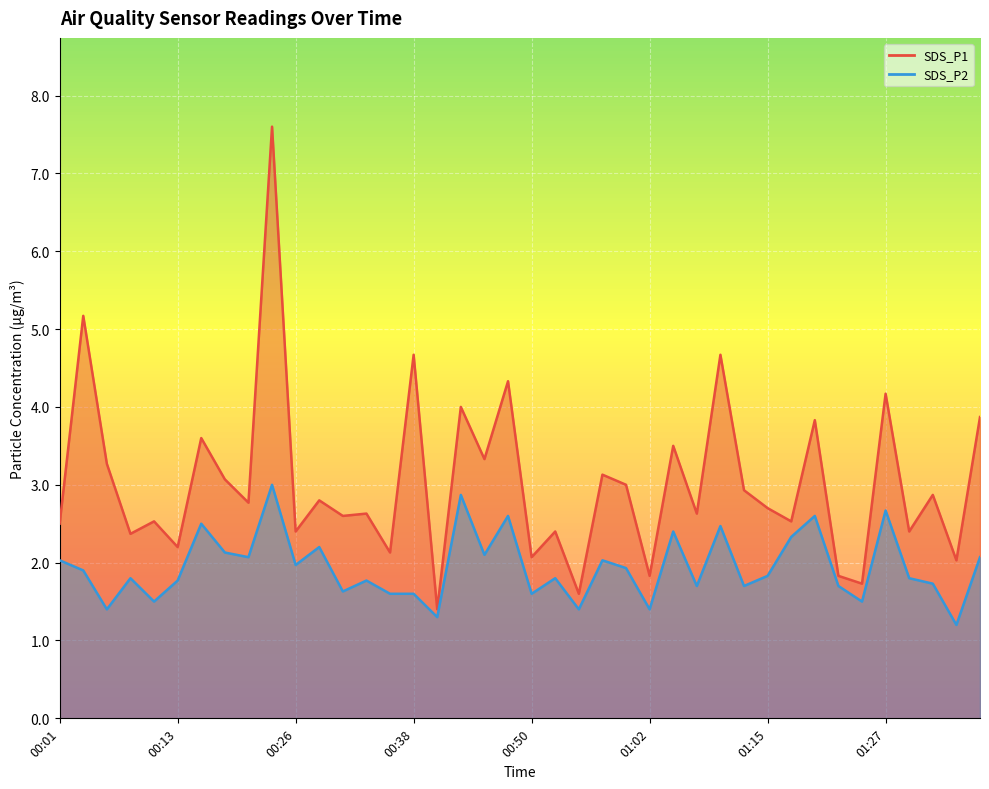

What is the label of the 9th point from the right?

01:17